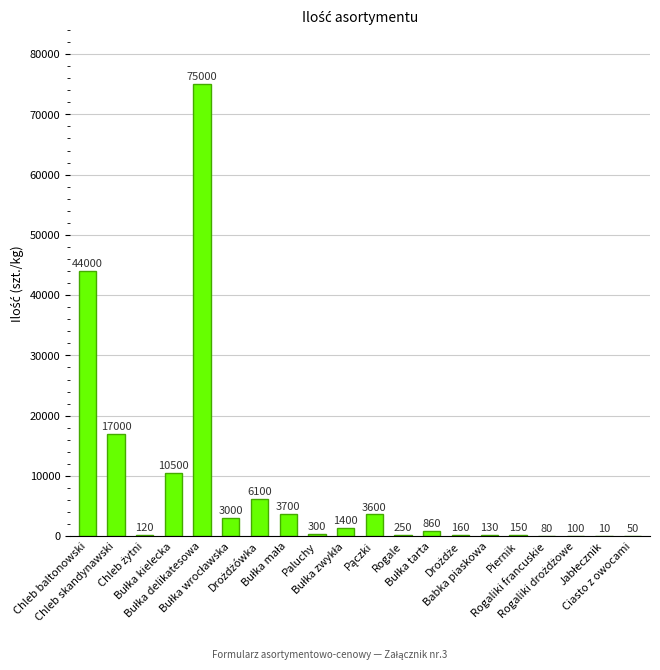

What is the sum of all values?

166510